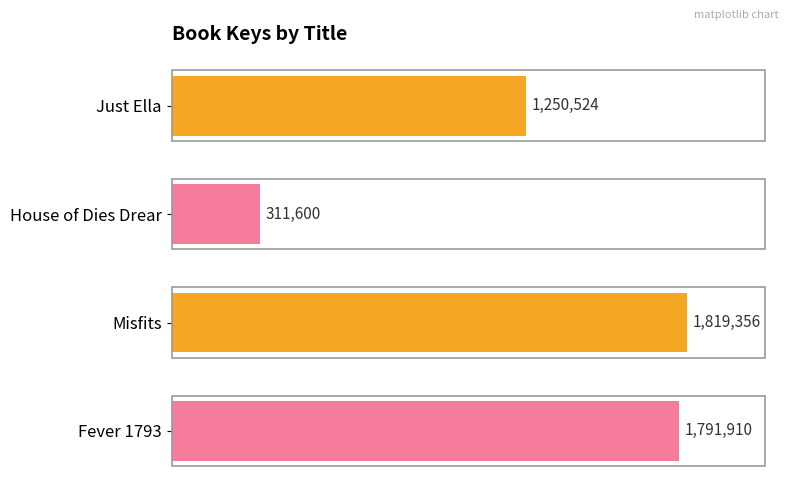

Rank the categories by value from highest to lowest.

Misfits, Fever 1793, Just Ella, House of Dies Drear